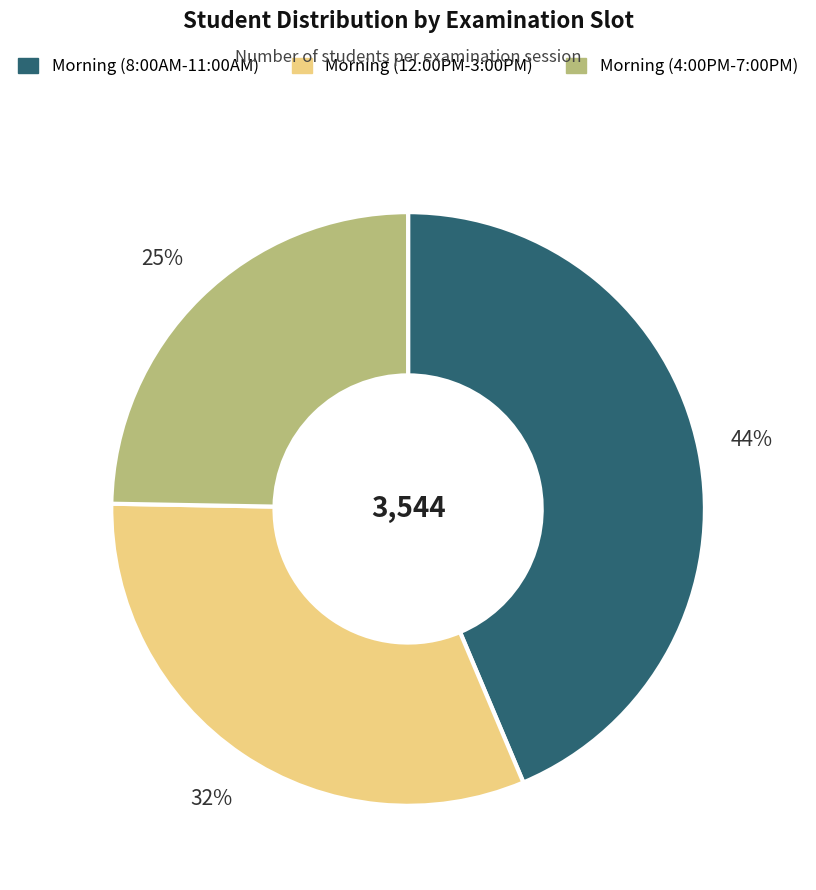

Between Morning (4:00PM-7:00PM) and Morning (8:00AM-11:00AM), which is larger?

Morning (8:00AM-11:00AM)